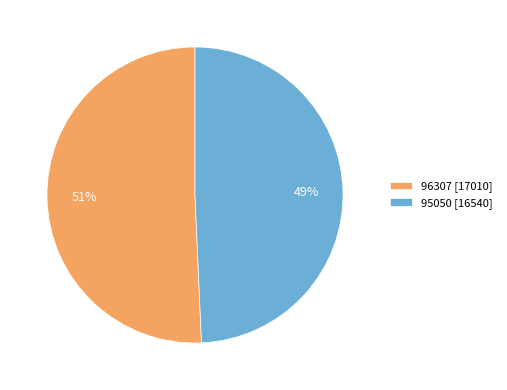

To the nearest percent, what is the average slice percentage?

50%